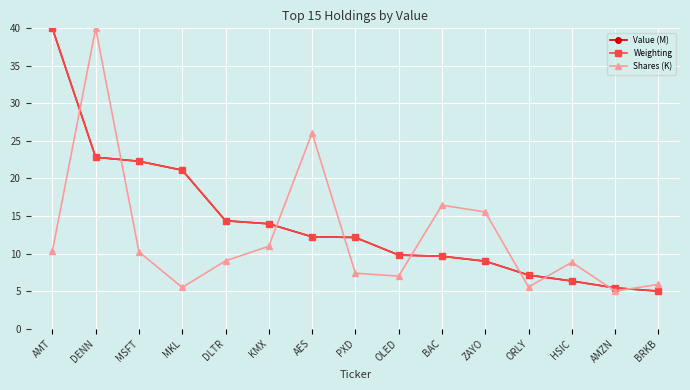

At which category is the sum across all series the highest?

AMT